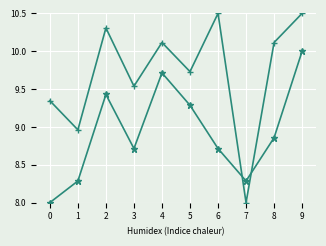

At which category is the sum across all series the highest?

9